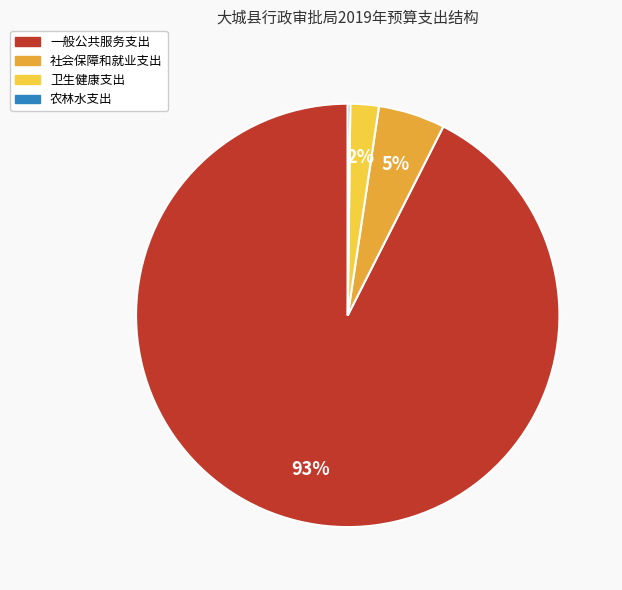

To the nearest percent, what is the average slice percentage?

25%